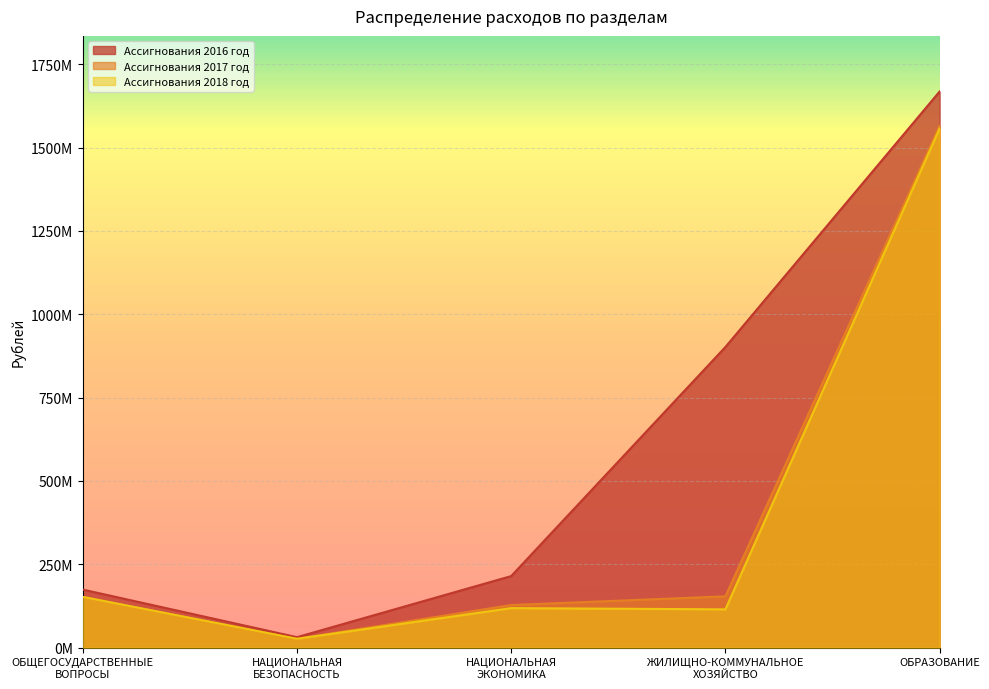

What is the label of the 3rd point from the right?

НАЦИОНАЛЬНАЯ
ЭКОНОМИКА